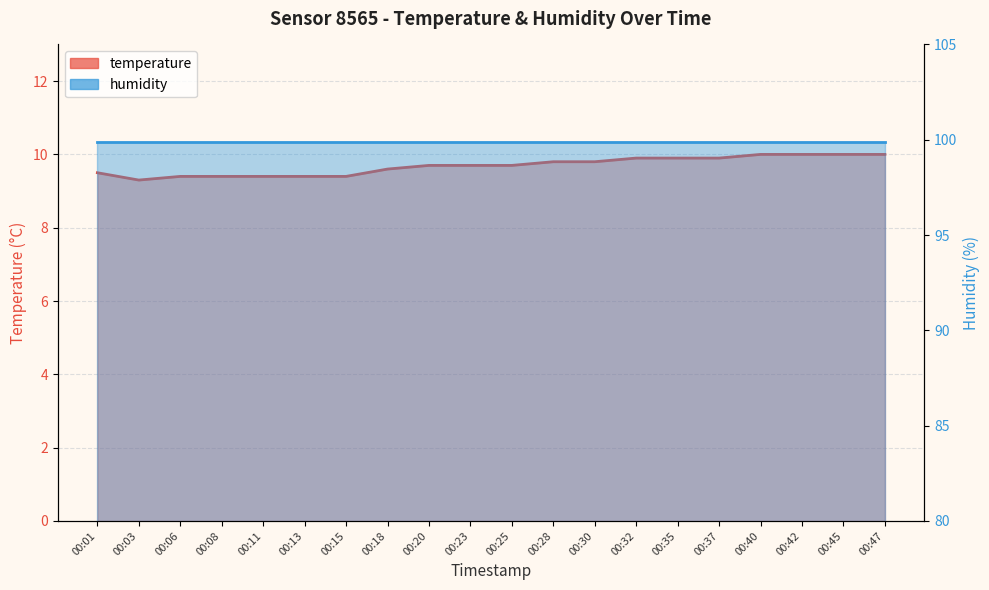

Reading right to left, extract all data points from this chart.

10.0	10.0	10.0	10.0	9.9	9.9	9.9	9.8	9.8	9.7	9.7	9.7	9.6	9.4	9.4	9.4	9.4	9.4	9.3	9.5